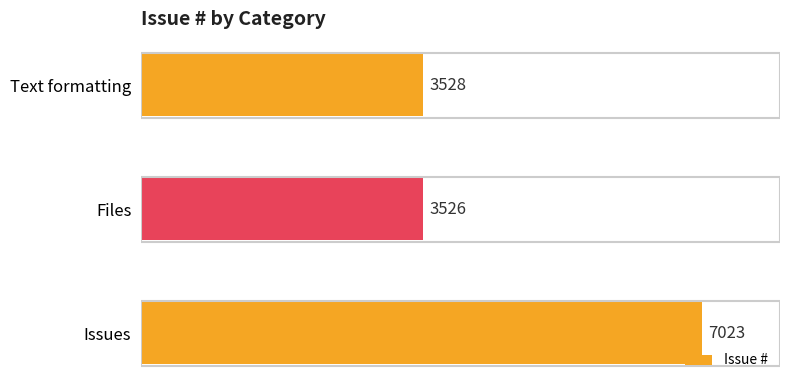

What is the difference between the maximum and minimum values?

3497